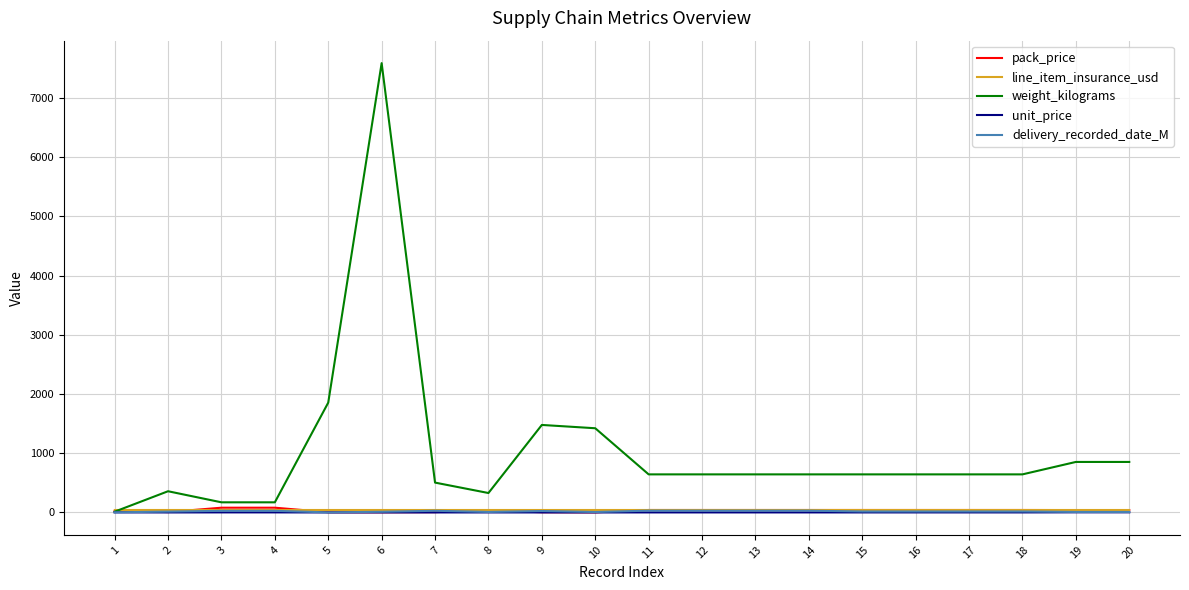

Is this an area chart (filled region under the line)?

No